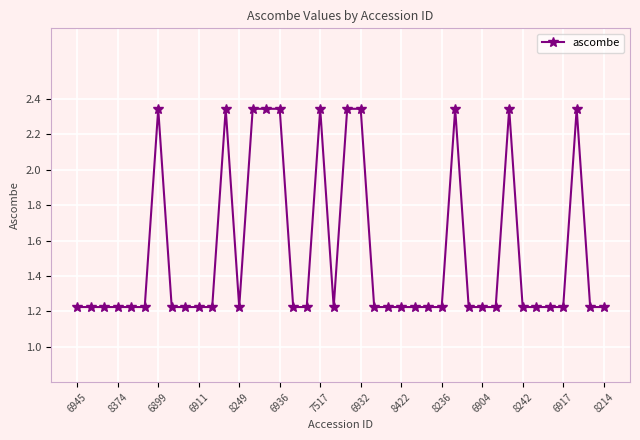

True or false: there are more than 1 points higher than both neighbors.

True